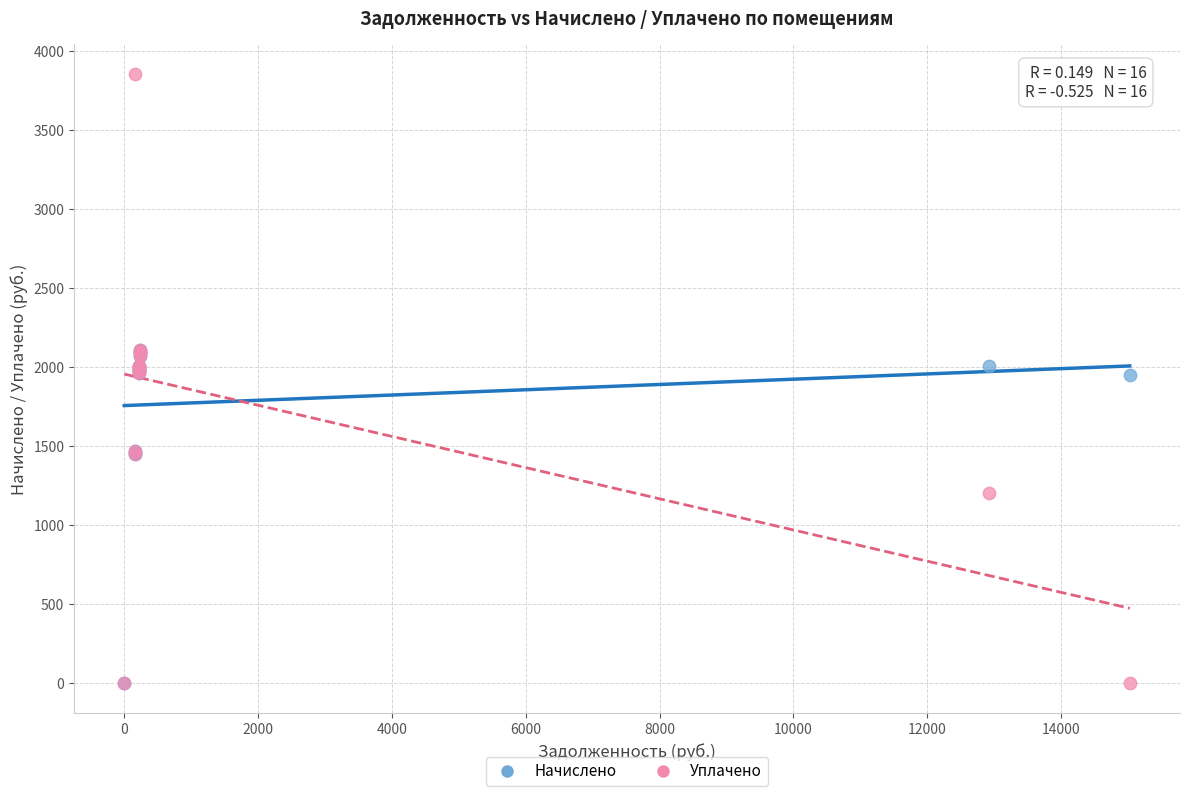

In the Начислено series, what Y value is closest to 1051?

1450.1